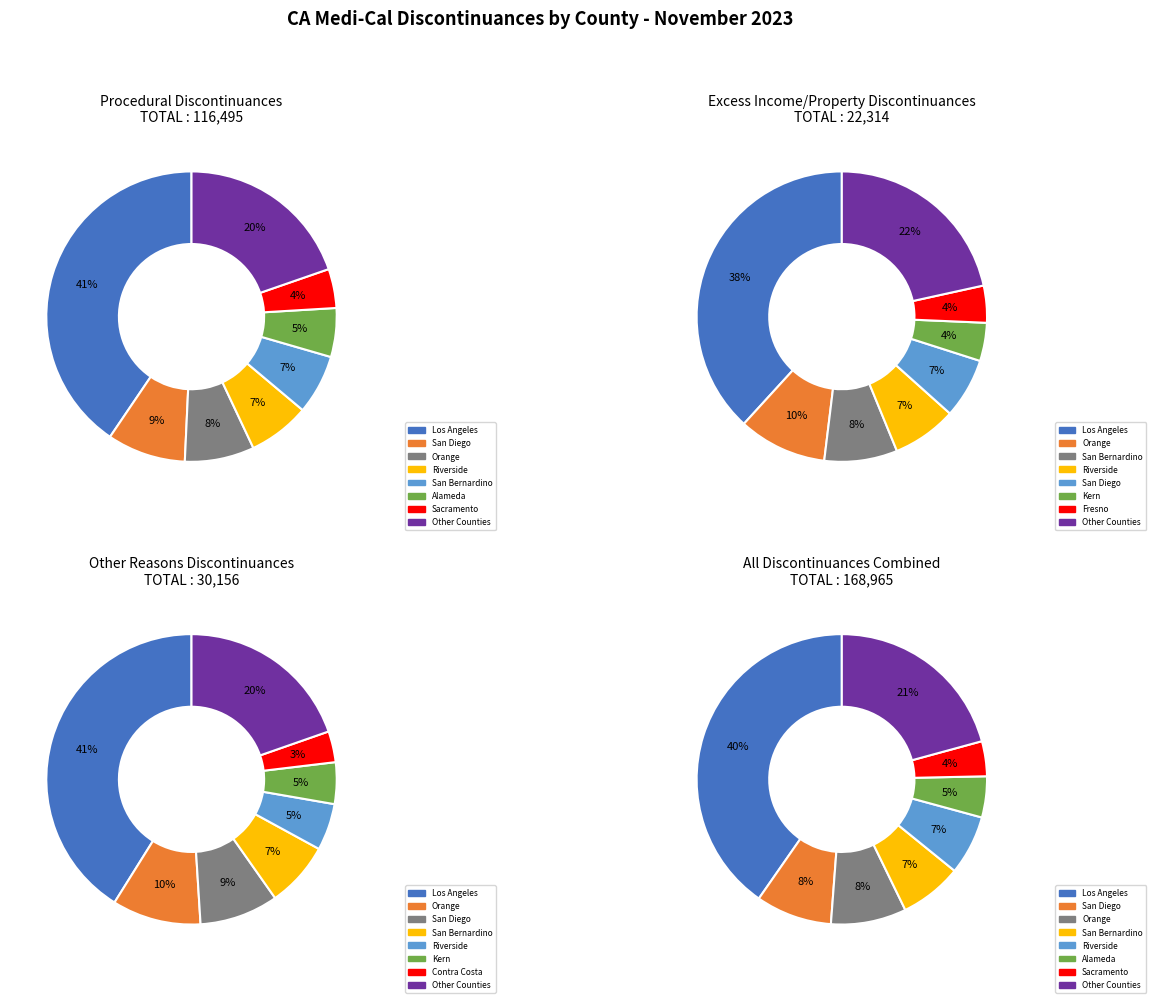

The San Benito slice represents 1% of the pie. True or false?

False